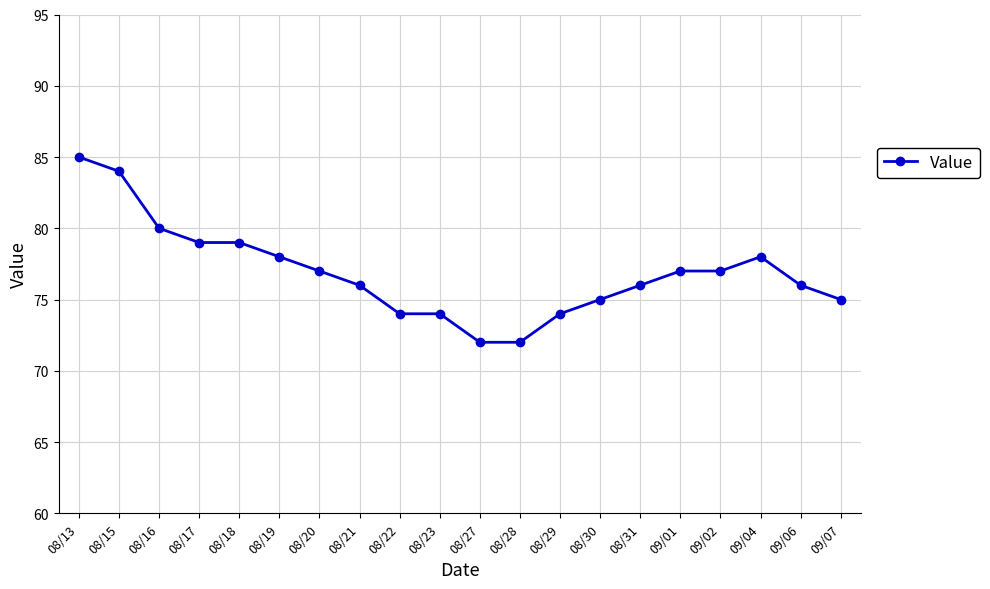

What is the value of the 2nd point from the left?

84